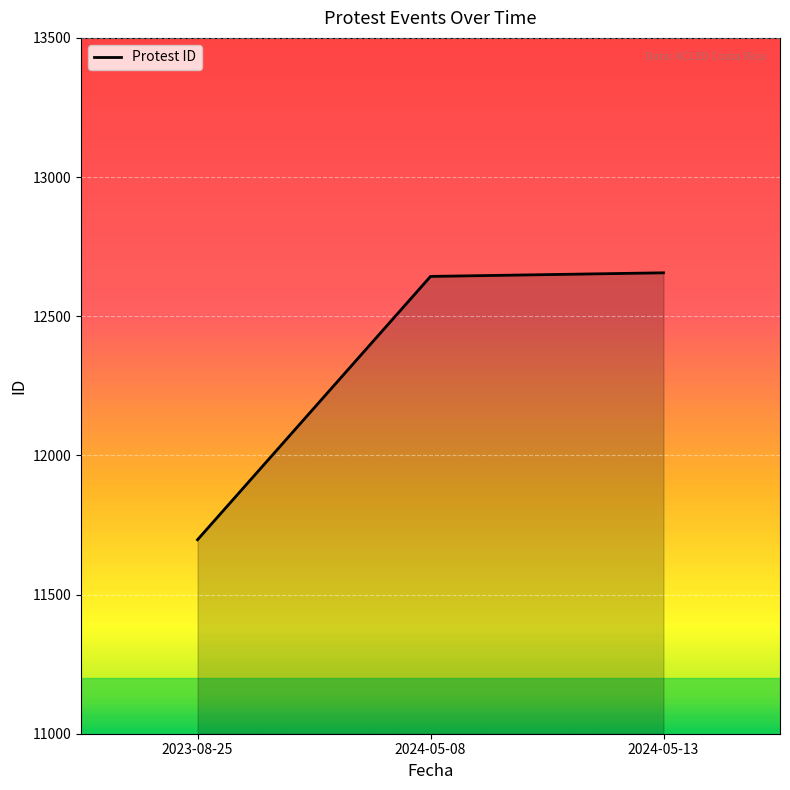

At which label is the value closest to 12176?

2024-05-08